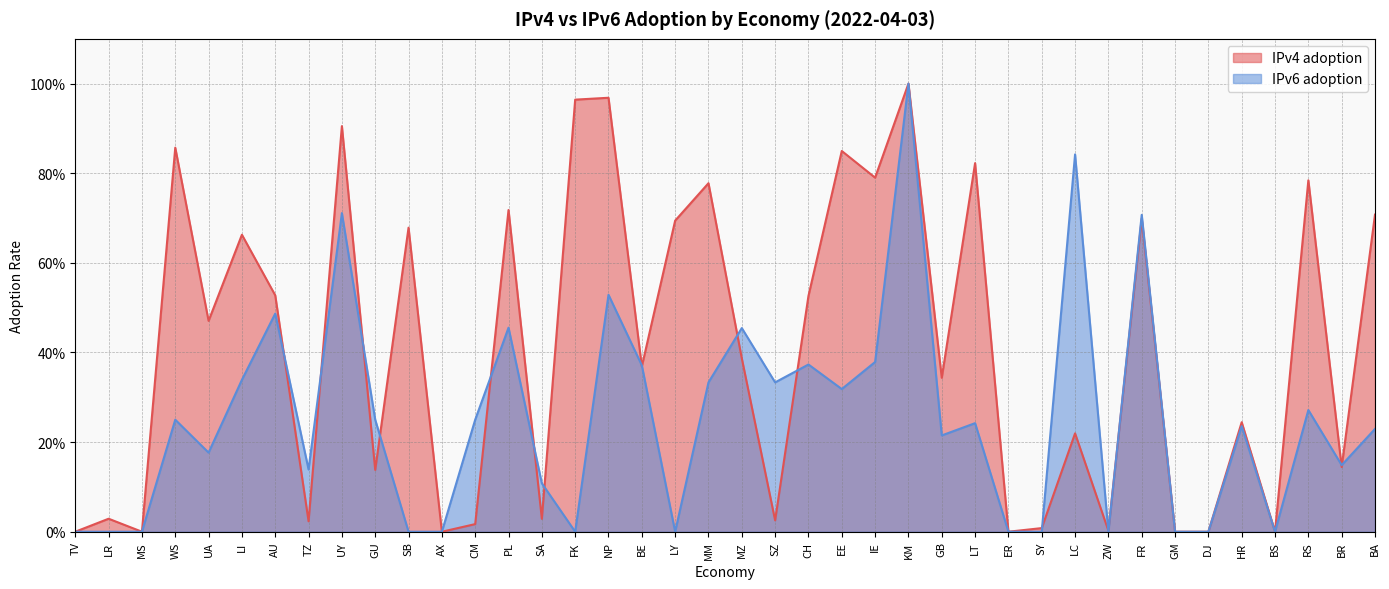

True or false: IPv6 adoption and IPv4 adoption cross at least once.

True